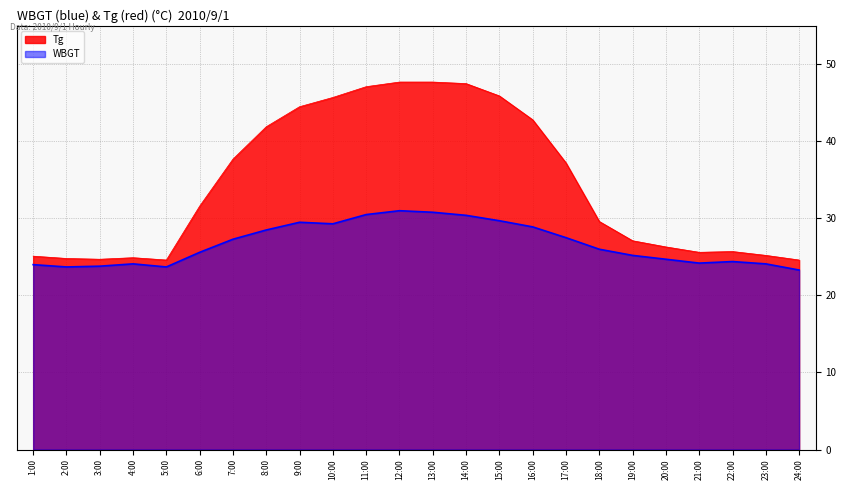

At how many categories does at least one series exceed 28?

13